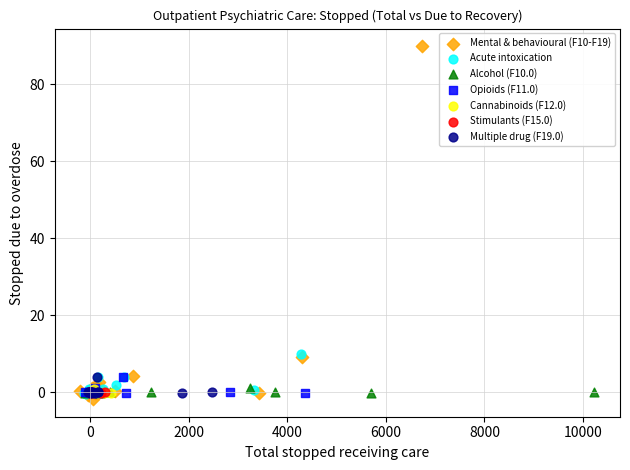

Which series contains the highest Y value?

Mental & behavioural (F10-F19)